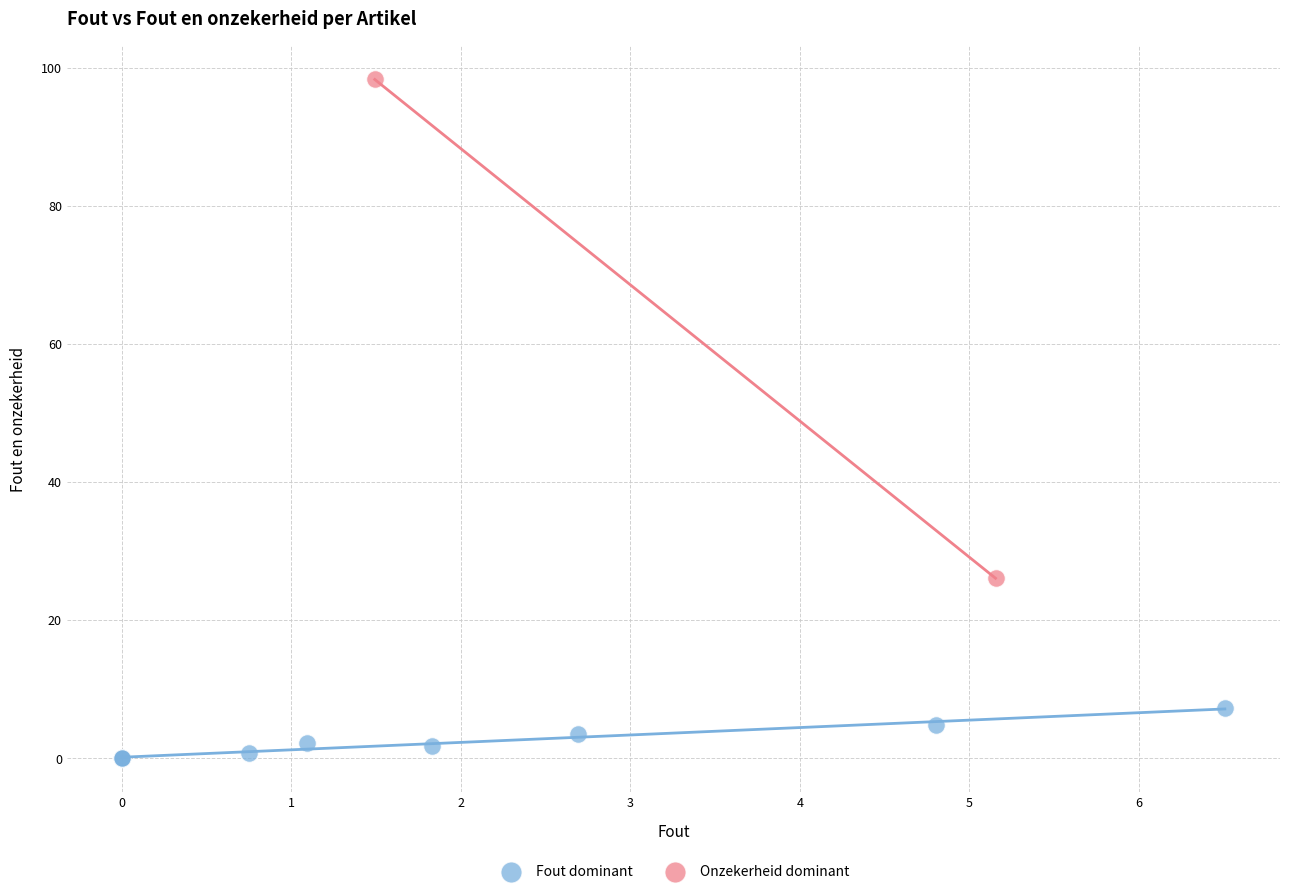

Which series reaches the maximum Y coordinate?

Onzekerheid dominant